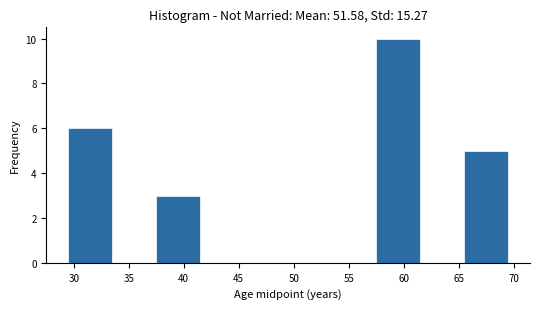

How tall is the bar that spans 29.5 to 33.5 on the x-axis? The values are not printed on the chart, so give them approximately, as read against the axis.

6